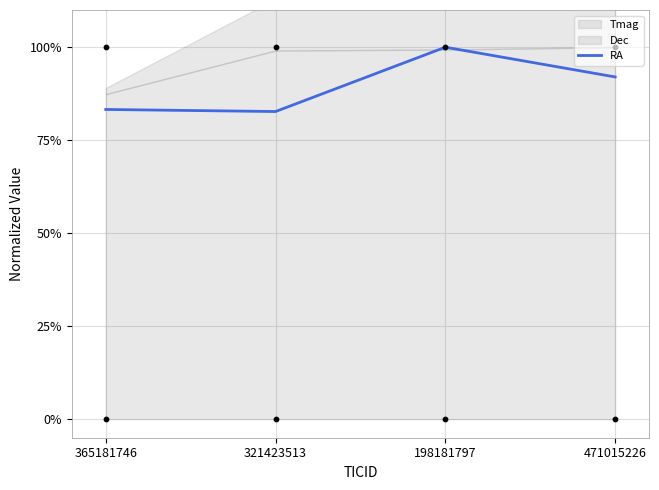

What is the change in value from 365181746 to 198181797?

+16.7